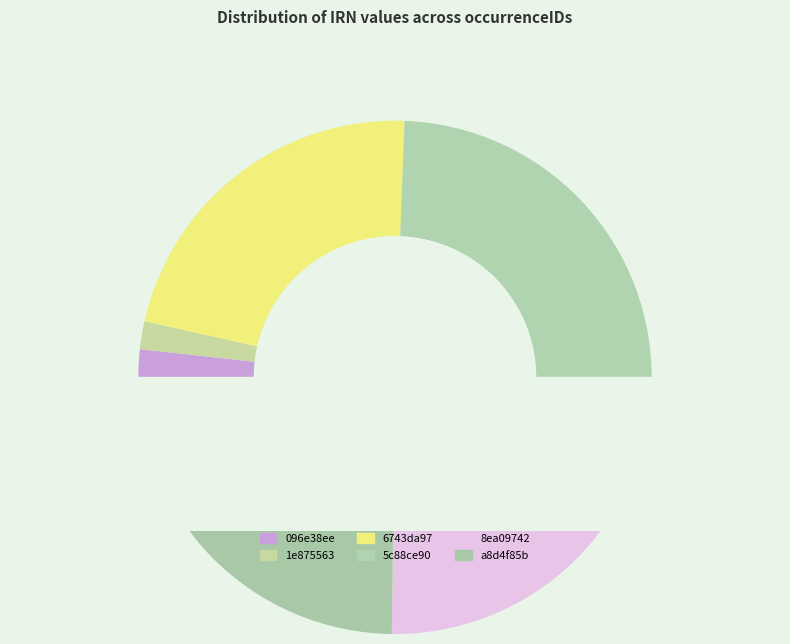

What is the ratio of the value at 5c88ce90 to the value at 1e875563?

14.1